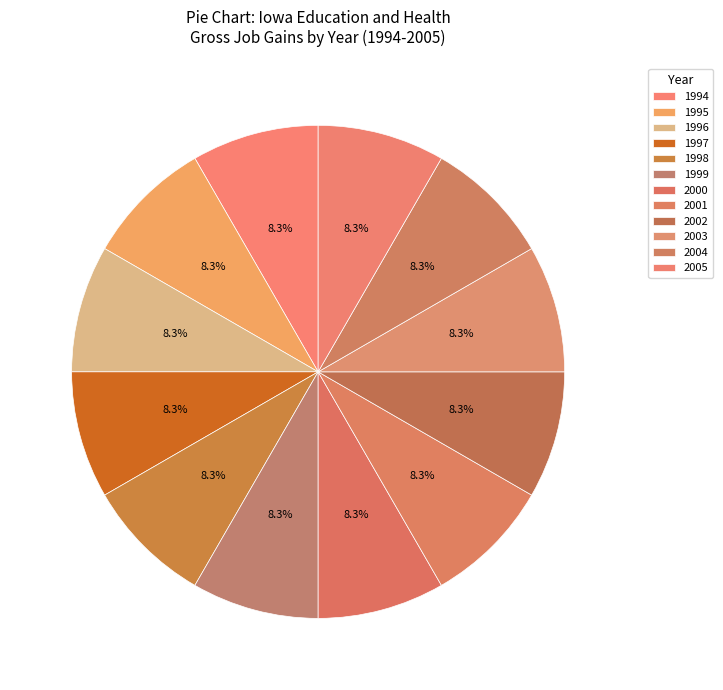

Which has a higher value, 1997 or 2001?

1997